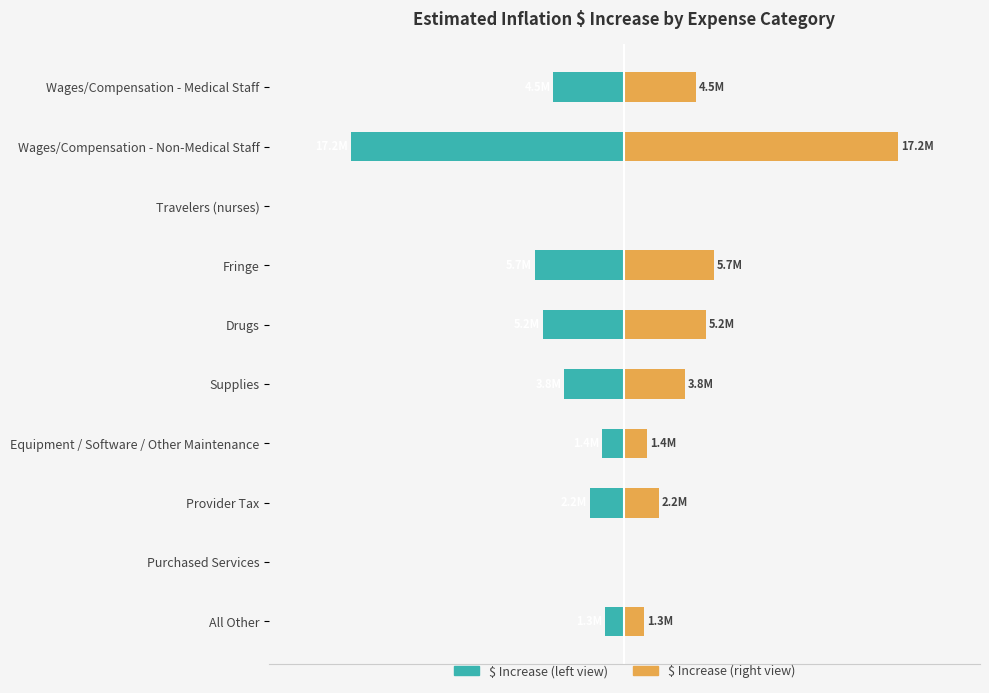

What is the sum of all $ Increase (right) values?

41195783.1